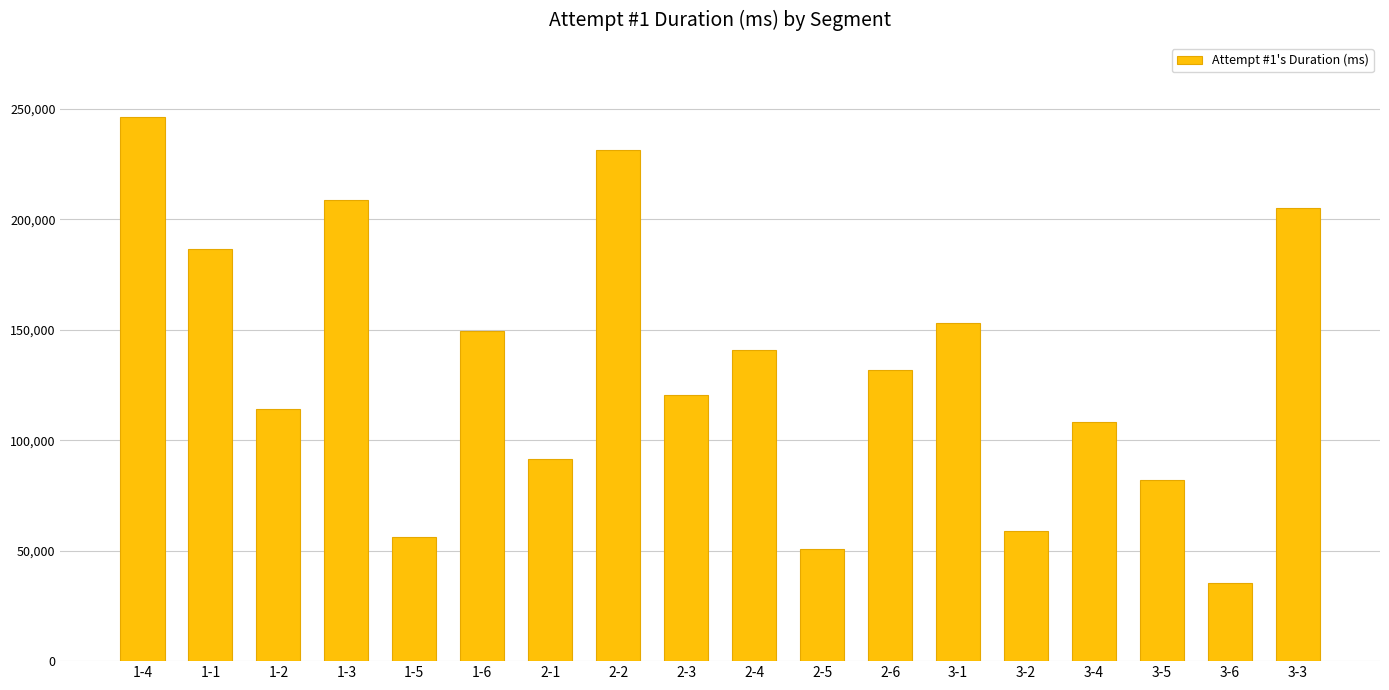

How many values are below 132032?

9